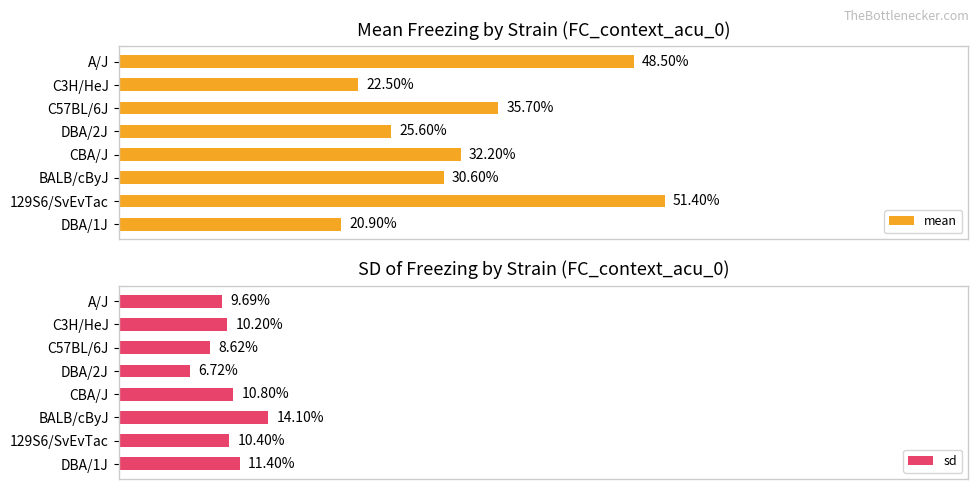

List the labels in order of mean value, smallest first.

DBA/1J, C3H/HeJ, DBA/2J, BALB/cByJ, CBA/J, C57BL/6J, A/J, 129S6/SvEvTac